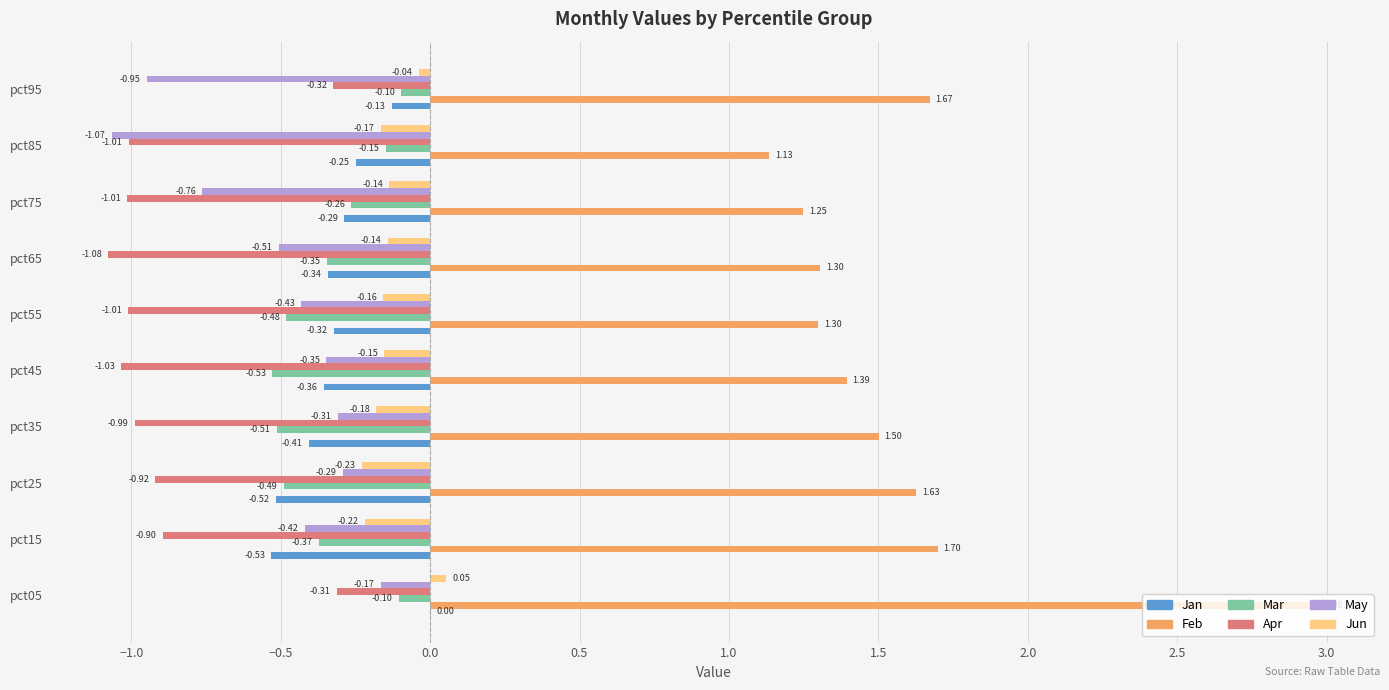

At which category is the sum across all series the highest?

pct05